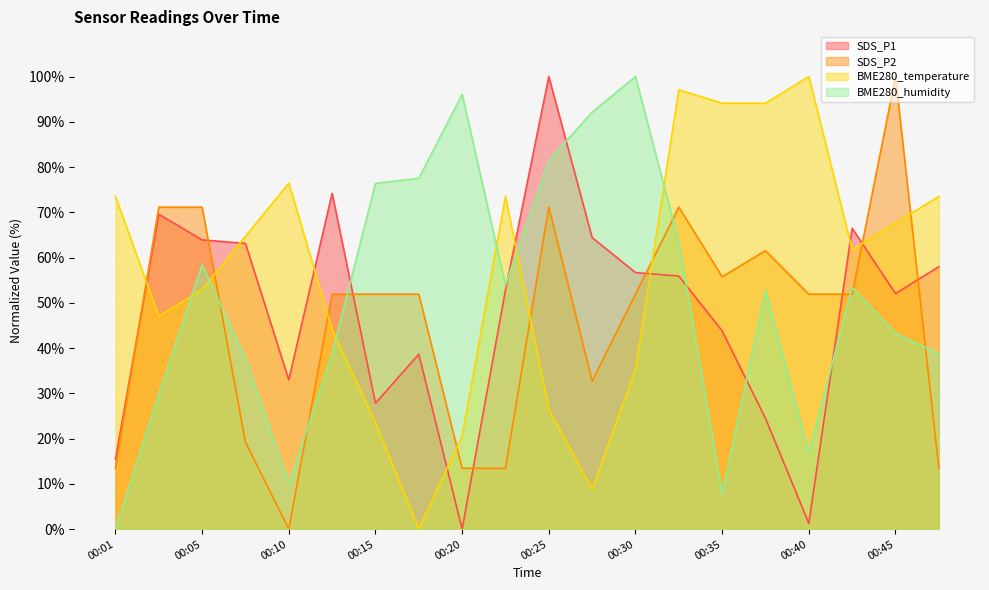

Where is the first local minimum for SDS_P2?

00:10